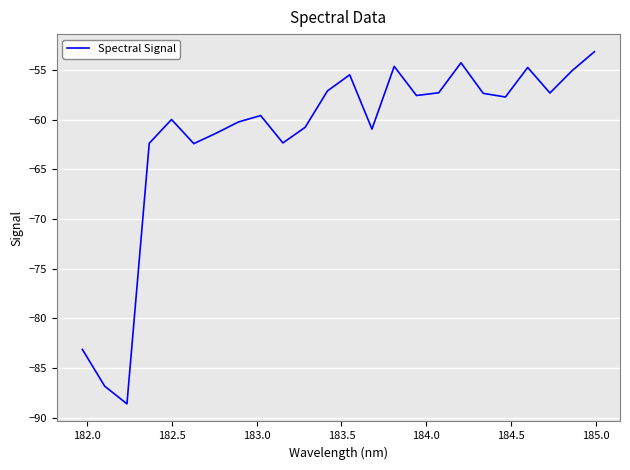

What is the difference between the maximum and minimum values?

35.4